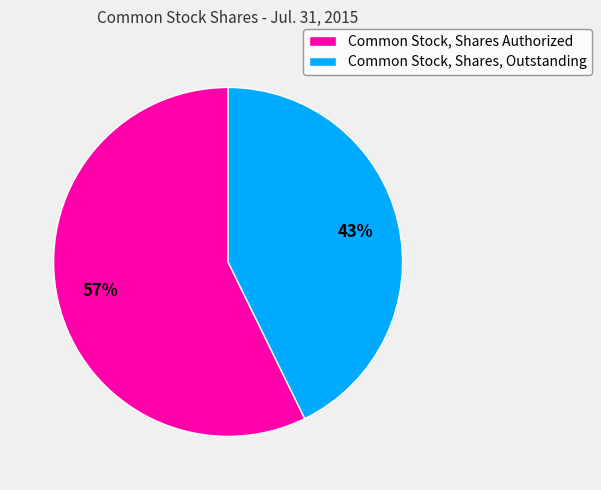

Does any single category account for the majority?

Yes